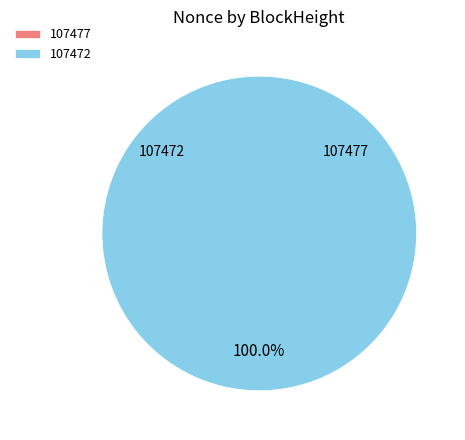

To the nearest percent, what is the average slice percentage?

50%